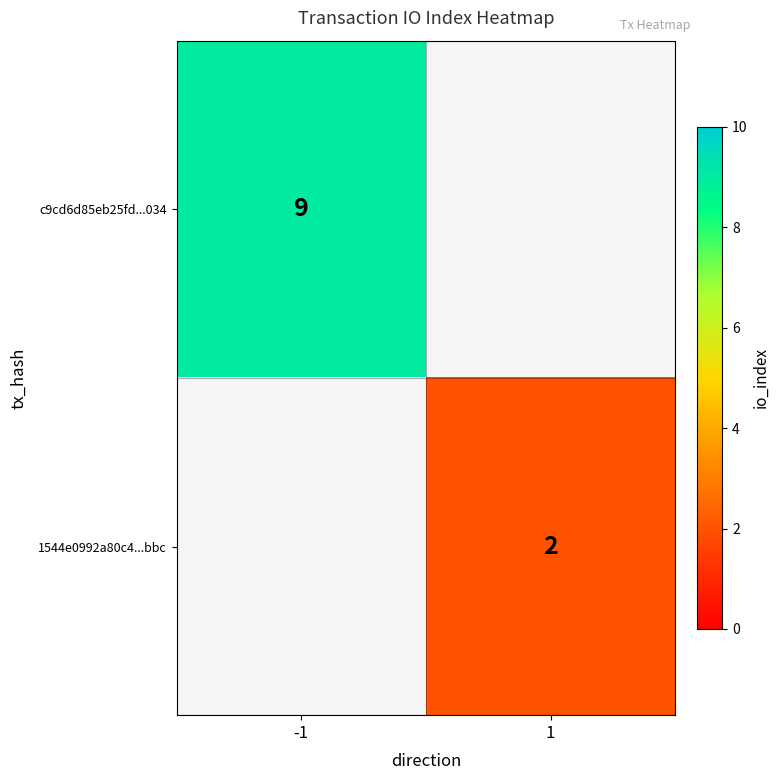

True or false: 1544e0992a80c4...bbc has a value of 3 at 1.

False